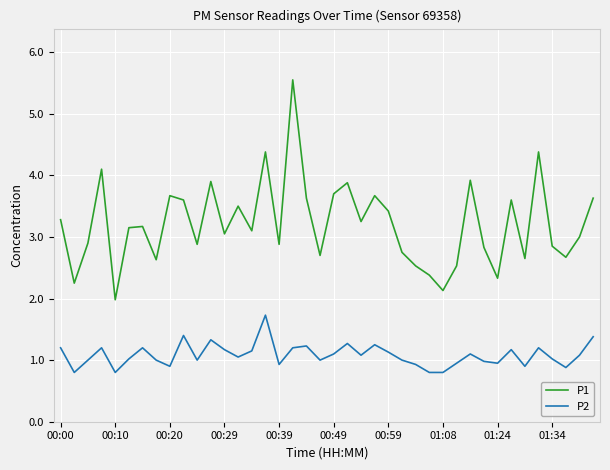

Which series has the largest total across all categories?

P1